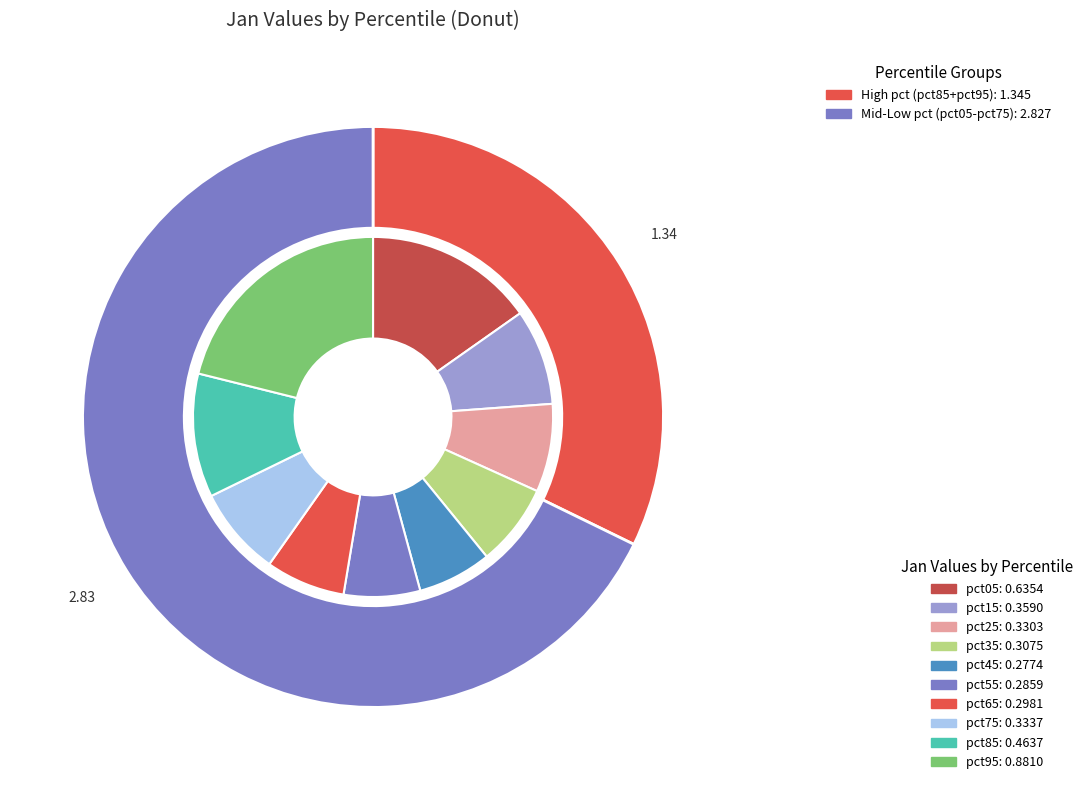

What percentage is the pct75 slice, to the nearest percent?

8%